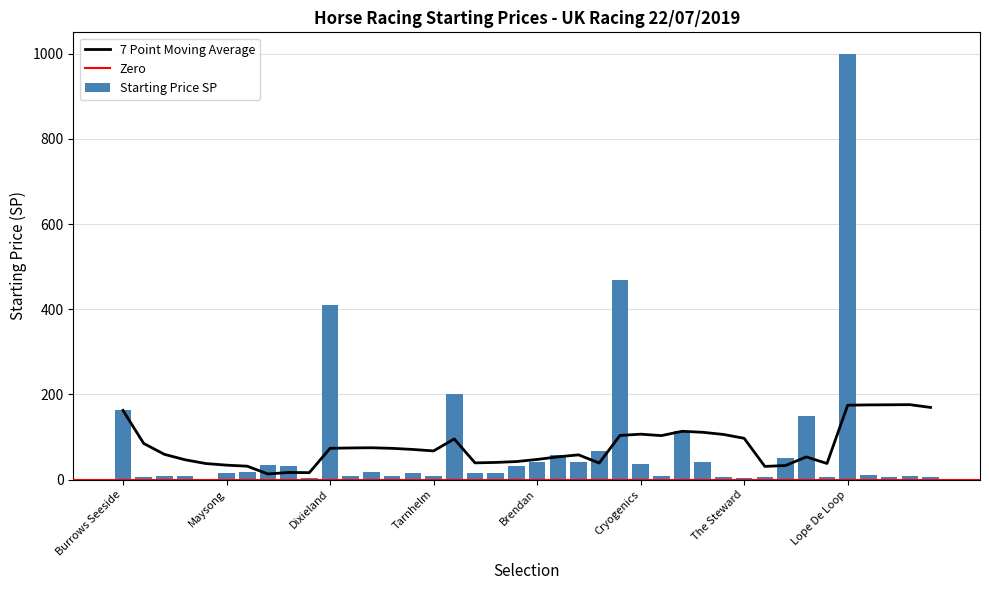

At which label is the value closest to 501?

Night Fury